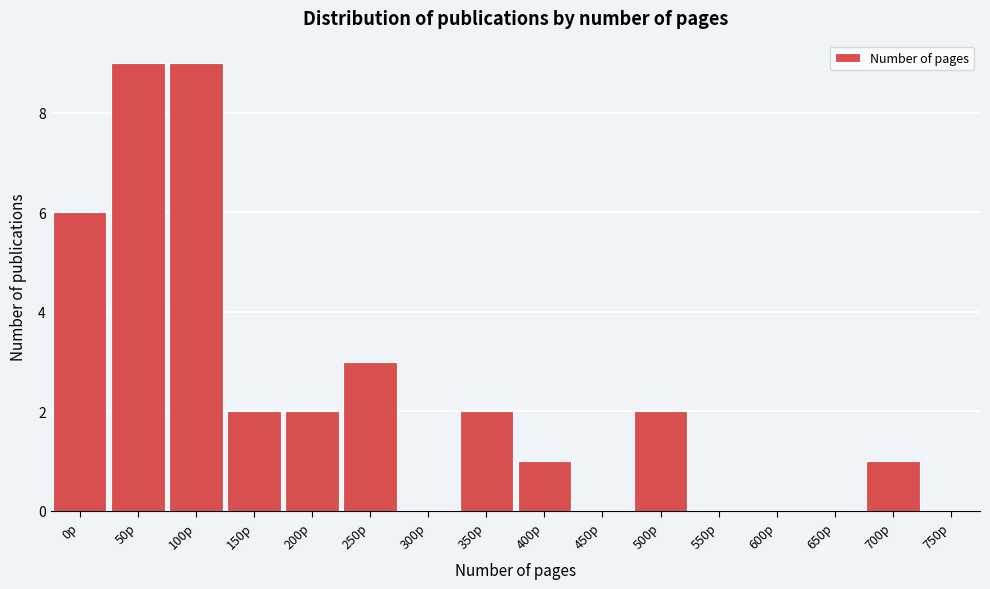

Reading left to right, transcribe all the data shown in this chart.

0p=6	50p=9	100p=9	150p=2	200p=2	250p=3	300p=0	350p=2	400p=1	450p=0	500p=2	550p=0	600p=0	650p=0	700p=1	750p=0